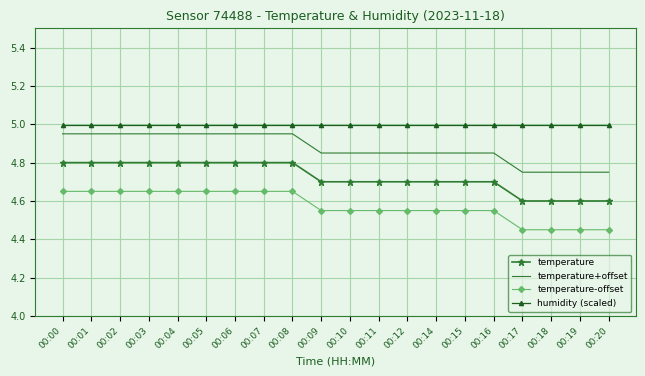

True or false: temperature+offset and temperature intersect in this chart.

False